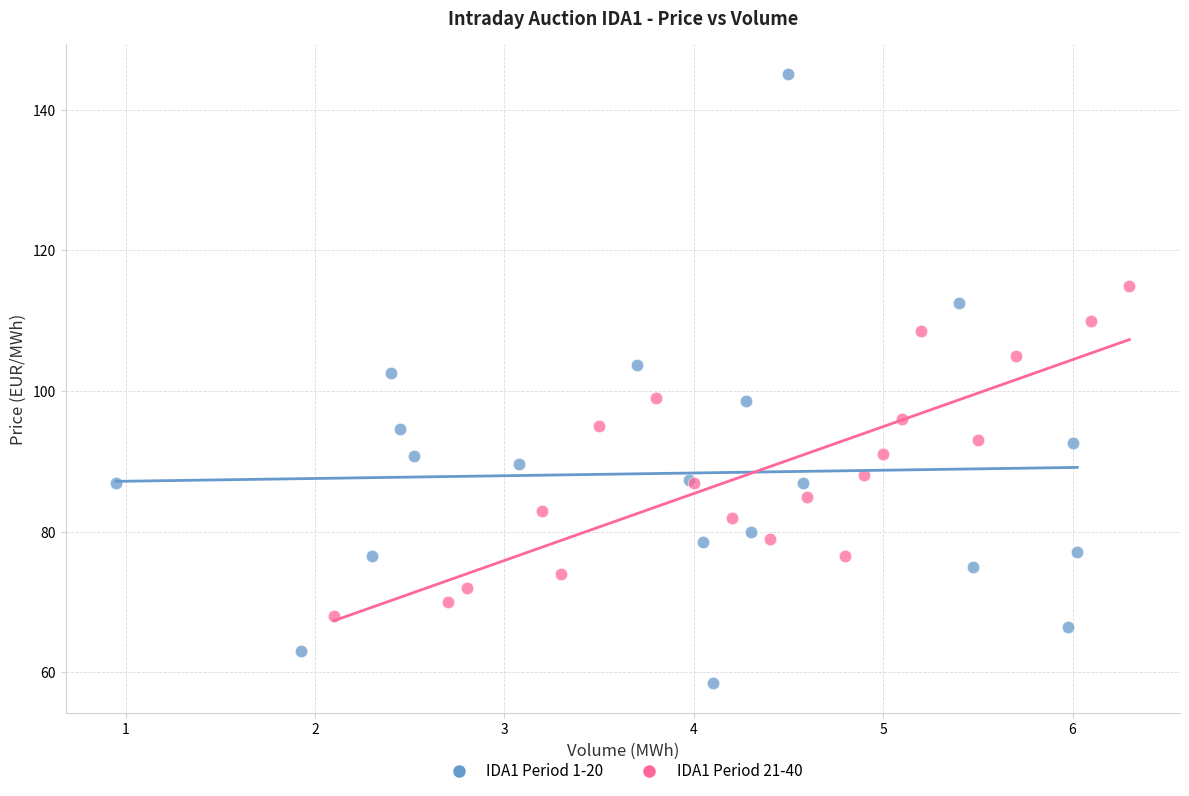

Which series has the widest spread of Y values?

IDA1 Period 1-20